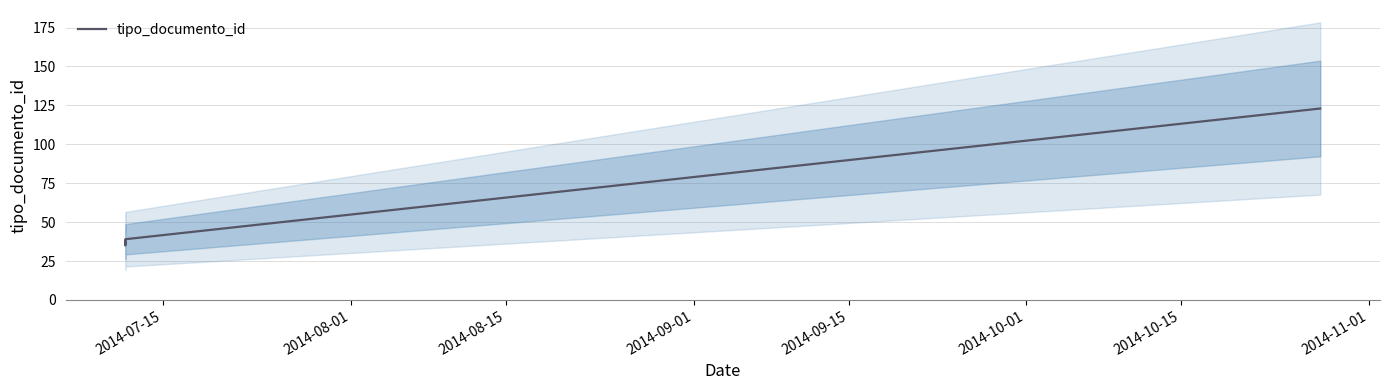

What is the minimum value for tipo_documento_id?

35